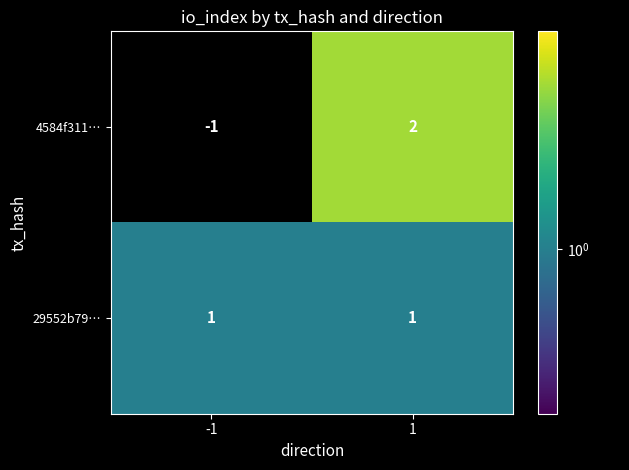

What is the maximum value shown in the chart?

2